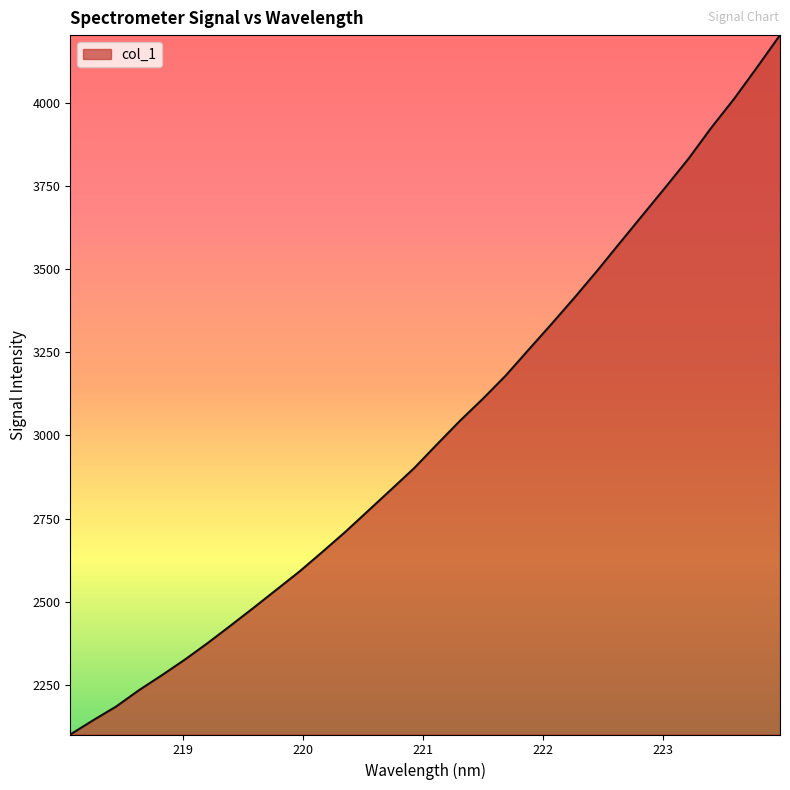

How many values are below 2972?

16